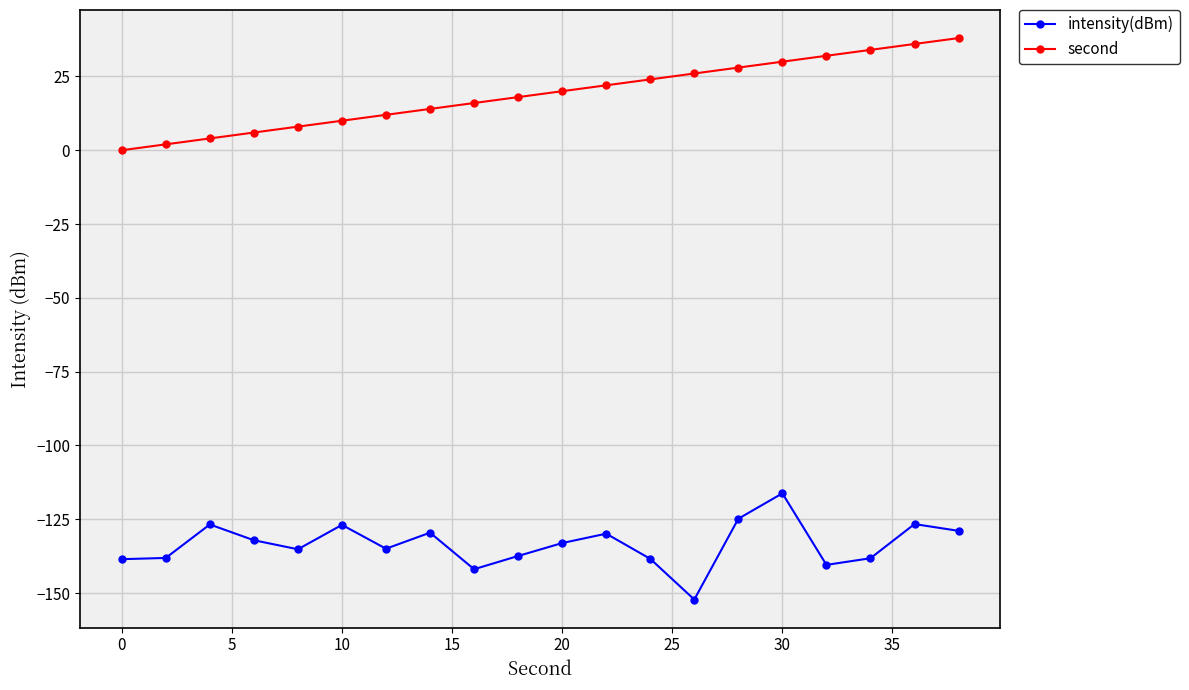

Rank the series by their average value, from highest to lowest.

second, intensity(dBm)